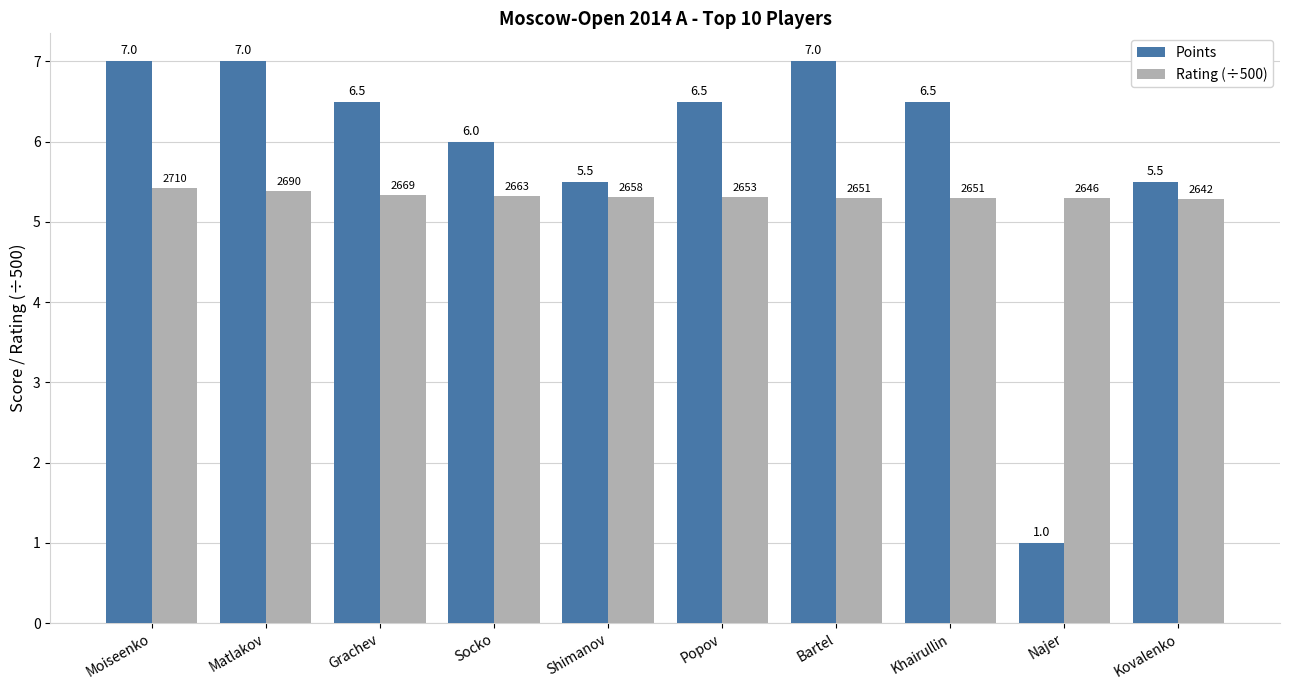

What is the label of the 4th bar from the left?

Socko